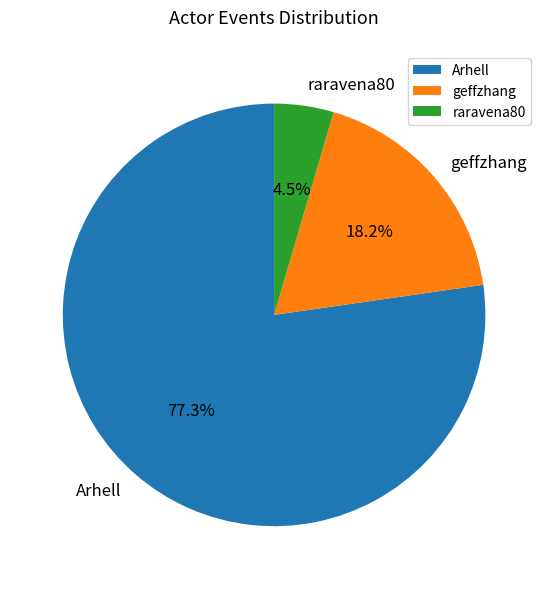

To the nearest percent, what is the average slice percentage?

33%